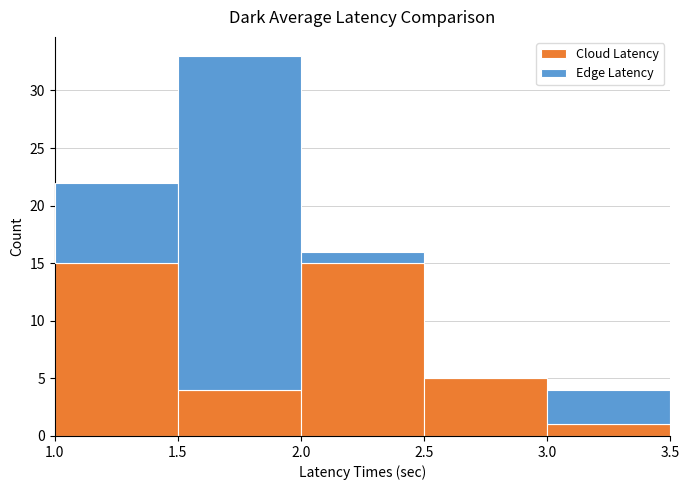

What is the total height of the stacked bar covering 1.5 to 2.0 on the x-axis? The values are not printed on the chart, so give them approximately, as read against the axis.

33